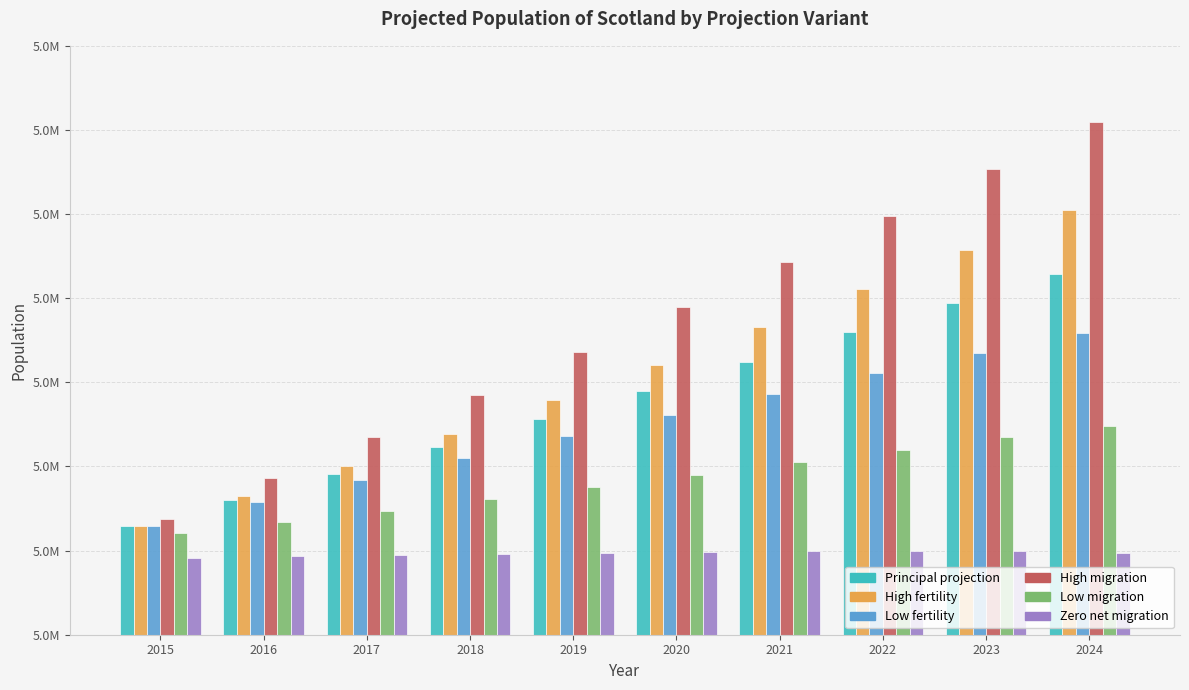

Which series changed the most between 2018 and 2020?

High migration